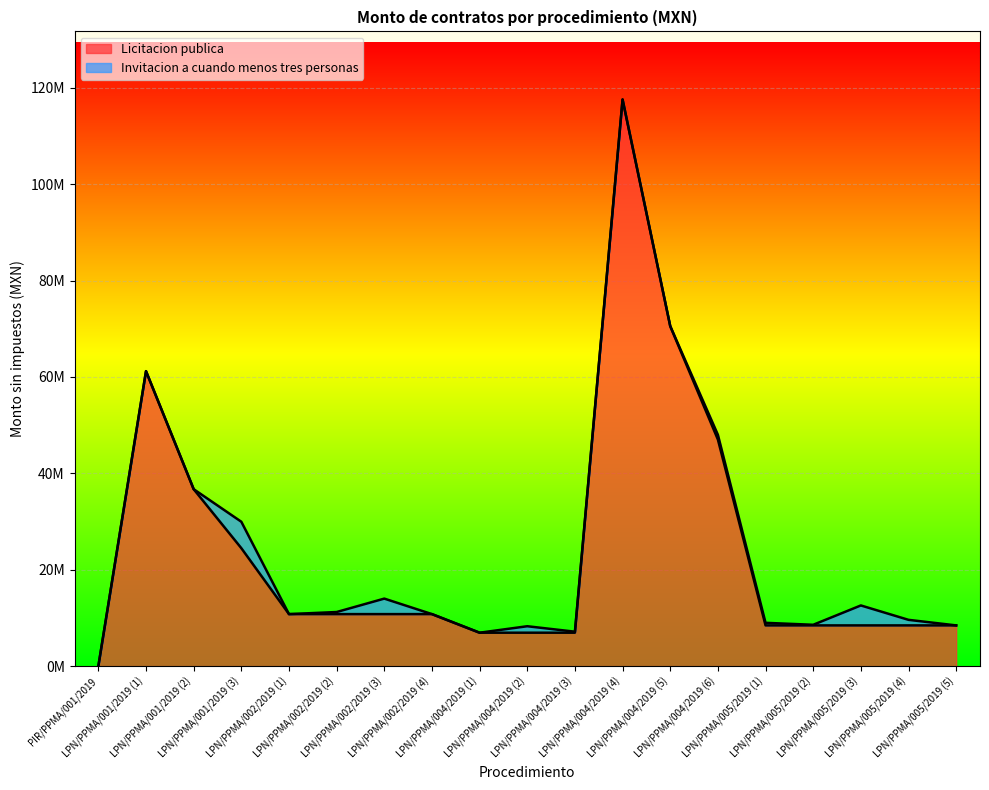

List the labels in order of value, smallest first.

PIR/PPMA/001/2019, LPN/PPMA/004/2019 (1), LPN/PPMA/004/2019 (2), LPN/PPMA/004/2019 (3), LPN/PPMA/005/2019 (1), LPN/PPMA/005/2019 (2), LPN/PPMA/005/2019 (3), LPN/PPMA/005/2019 (4), LPN/PPMA/005/2019 (5), LPN/PPMA/002/2019 (1), LPN/PPMA/002/2019 (2), LPN/PPMA/002/2019 (3), LPN/PPMA/002/2019 (4), LPN/PPMA/001/2019 (3), LPN/PPMA/001/2019 (2), LPN/PPMA/004/2019 (6), LPN/PPMA/001/2019 (1), LPN/PPMA/004/2019 (5), LPN/PPMA/004/2019 (4)